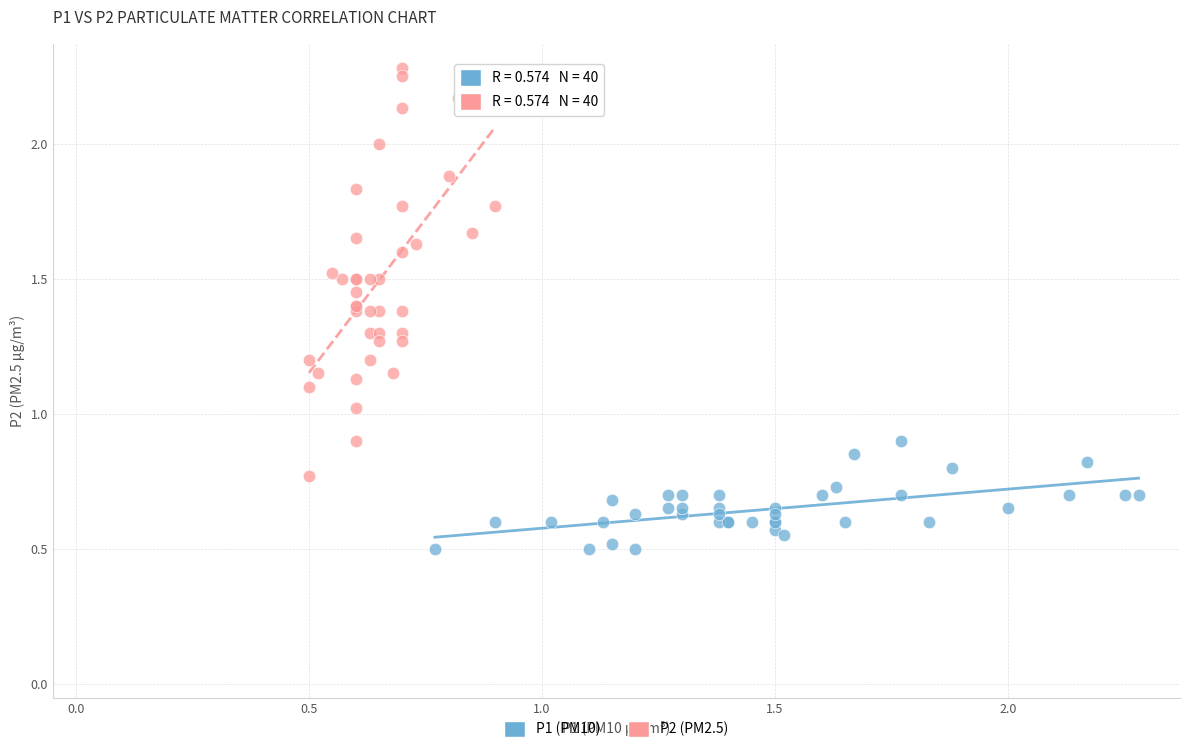

Which series has the widest spread of Y values?

P2 (PM2.5)